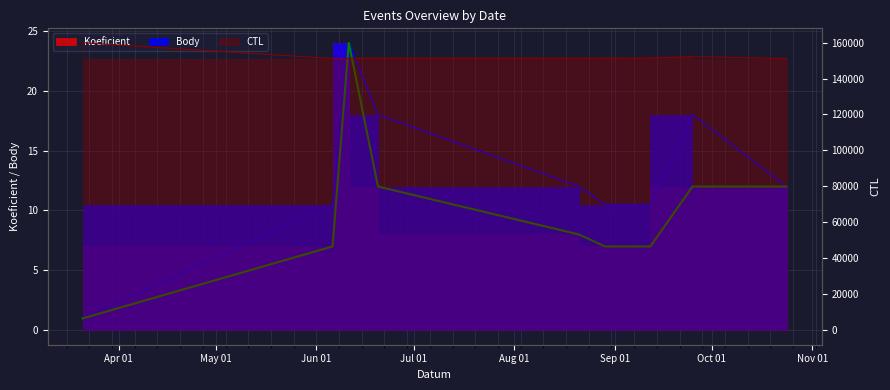

The value of Koeficient at 2015-10-24 is 16.8. True or false?

False